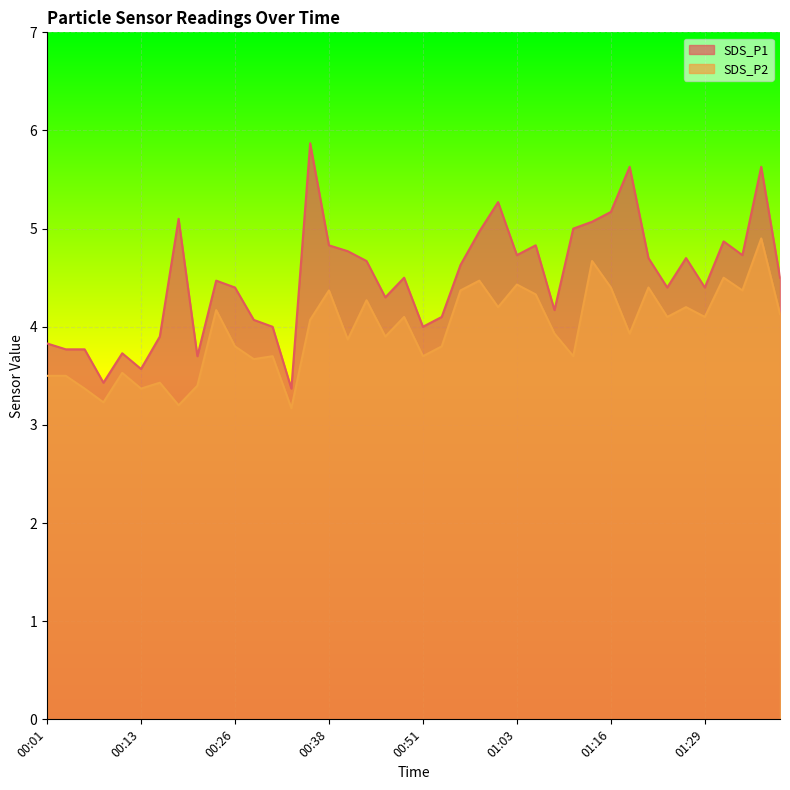

What is the greatest value displayed?

5.9